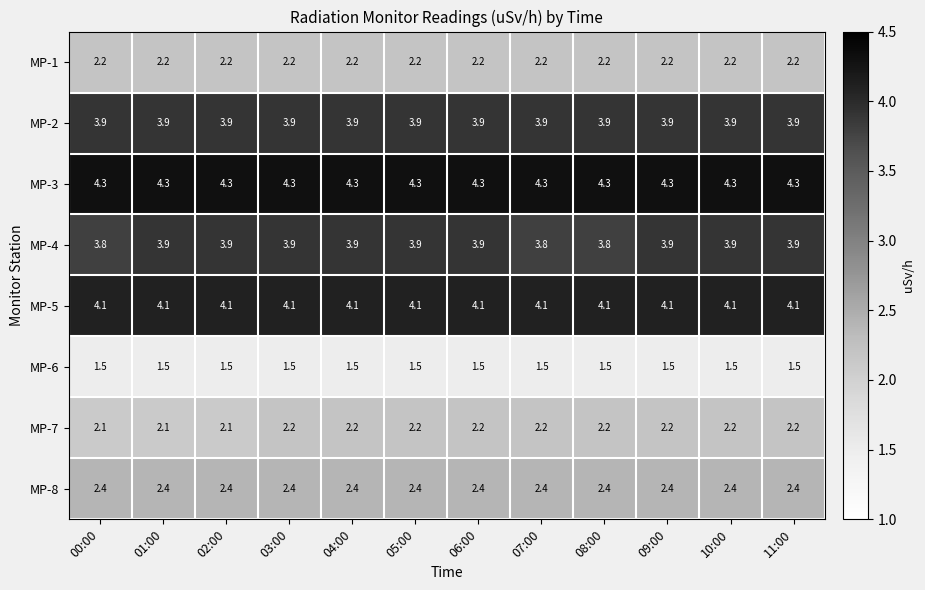

True or false: MP-2 has a value of 6.1 at 10:00.

False